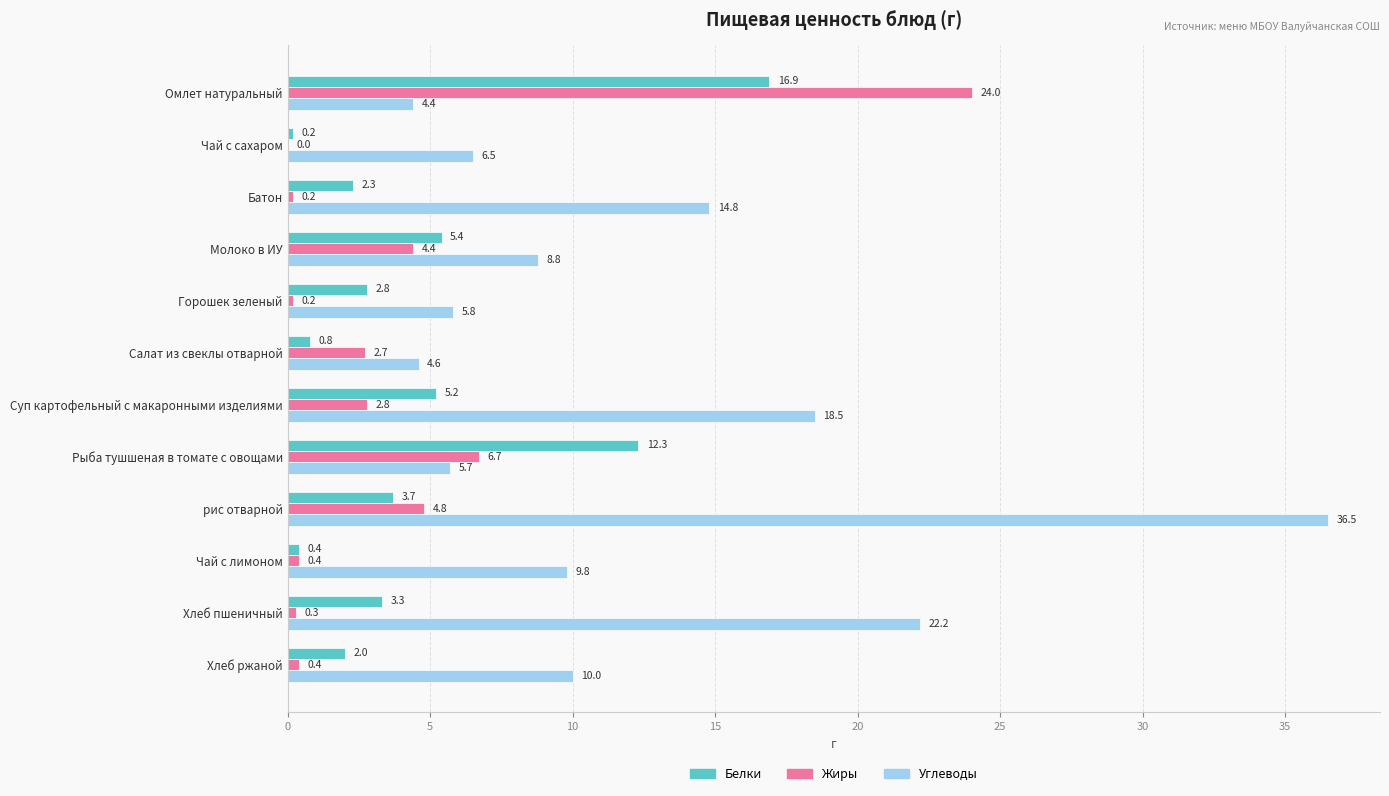

Between Батон and рис отварной, which series saw the biggest shift?

Углеводы